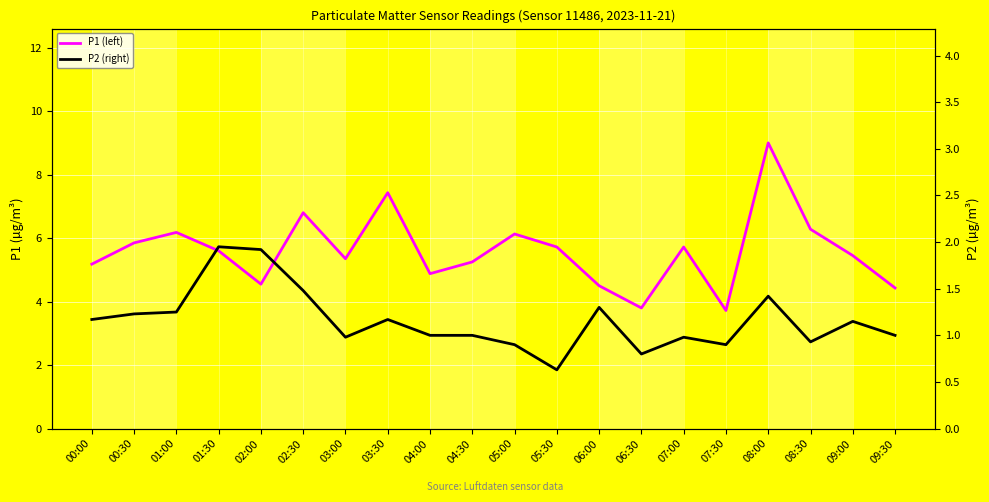

What are all the series names shown in the legend?

P1 (left), P2 (right)